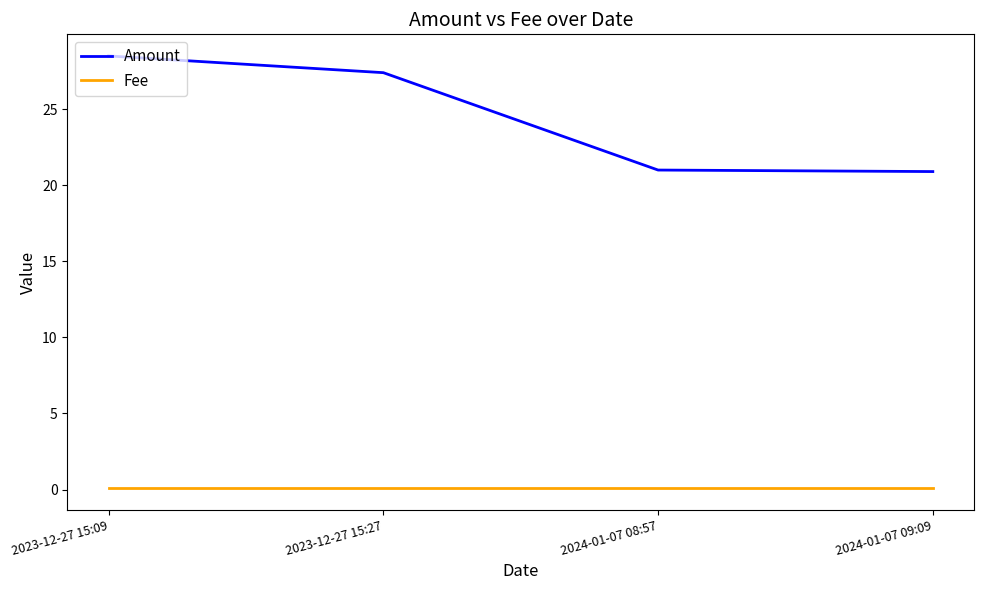

How many lines are shown in the chart?

2